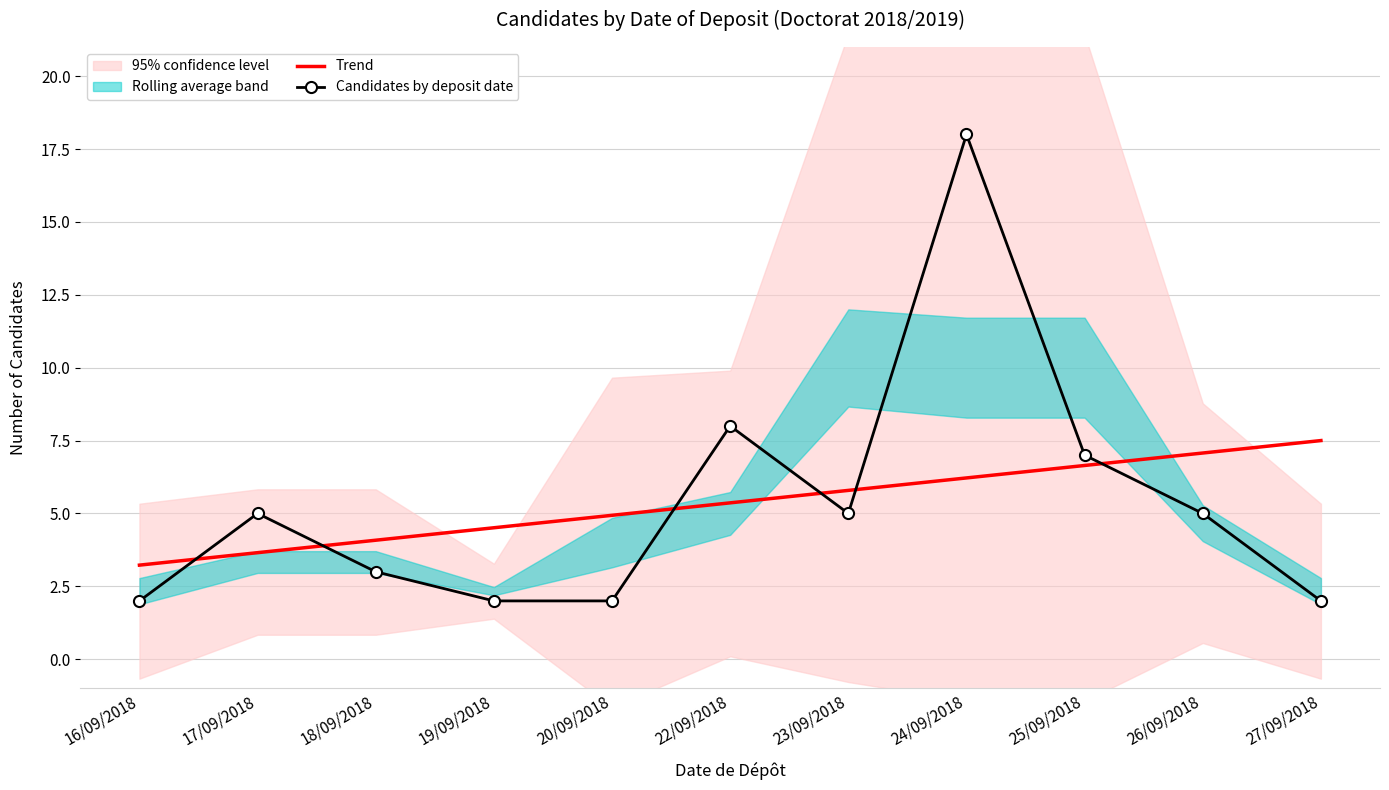

Reading left to right, list all the values displayed in this chart.

Trend: 16/09/2018=3.2	17/09/2018=3.7	18/09/2018=4.1	19/09/2018=4.5	20/09/2018=4.9	22/09/2018=5.4	23/09/2018=5.8	24/09/2018=6.2	25/09/2018=6.6	26/09/2018=7.1	27/09/2018=7.5
Candidates by deposit date: 16/09/2018=2.0	17/09/2018=5.0	18/09/2018=3.0	19/09/2018=2.0	20/09/2018=2.0	22/09/2018=8.0	23/09/2018=5.0	24/09/2018=18.0	25/09/2018=7.0	26/09/2018=5.0	27/09/2018=2.0